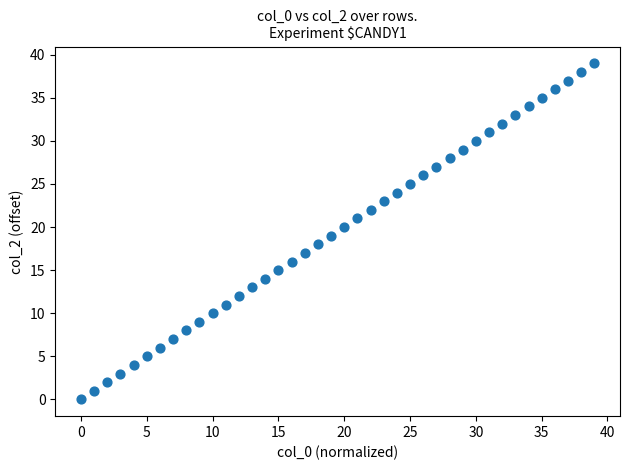

What is the range of Y values (max minus min)?

39